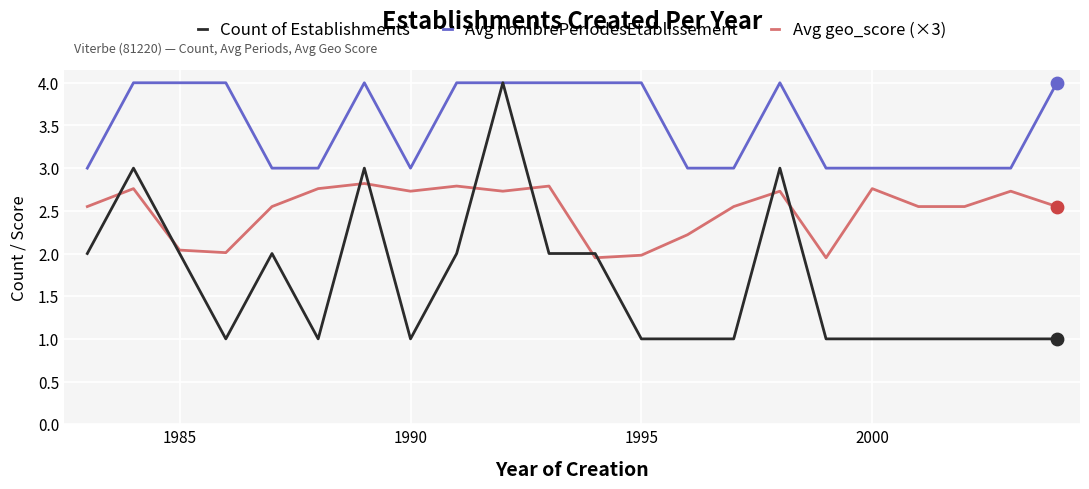

Rank the series by their average value, from highest to lowest.

Avg nombrePeriodesEtablissement, Avg geo_score (×3), Count of Establishments